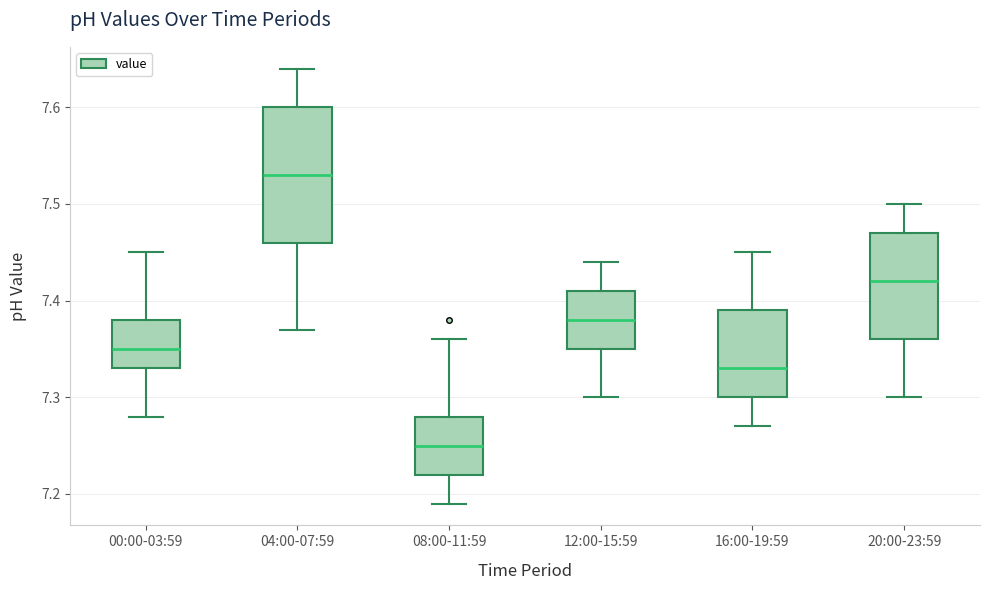

Which box's median line is the lowest?

08:00-11:59